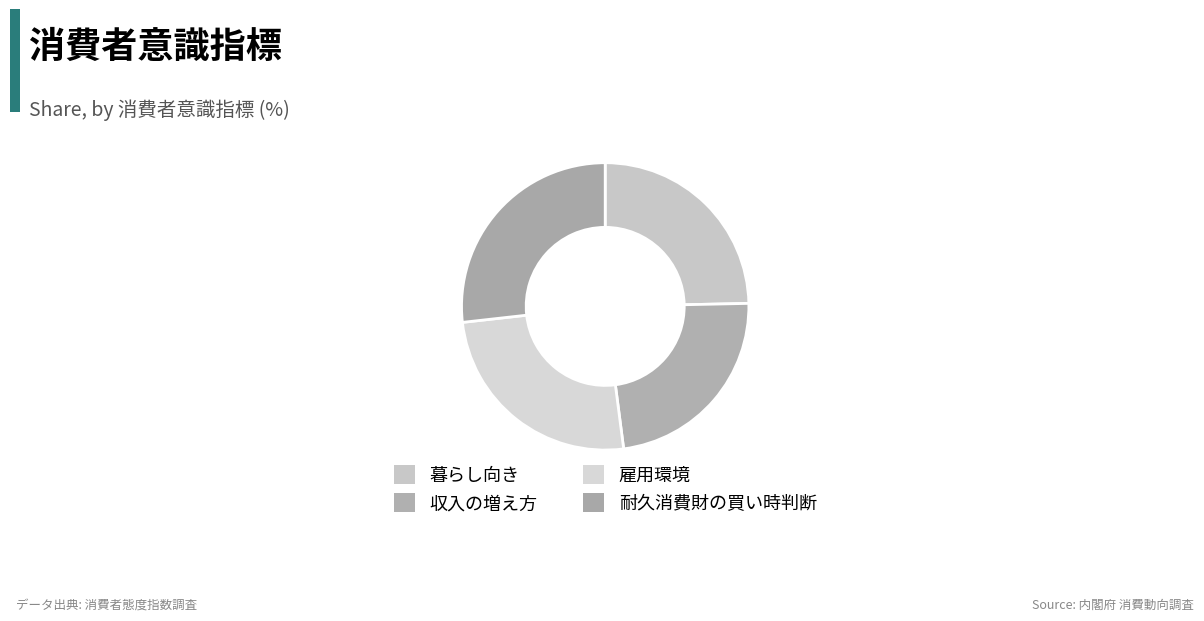

Count the number of slices in the pie.

4